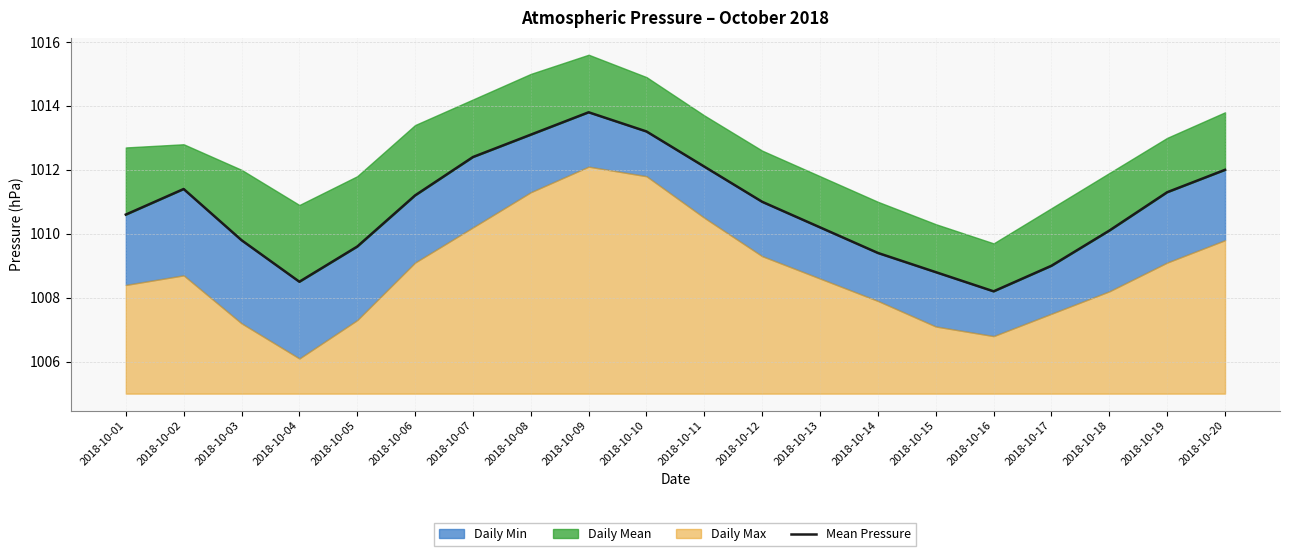

The value at 2018-10-10 is 1565.9. True or false?

False